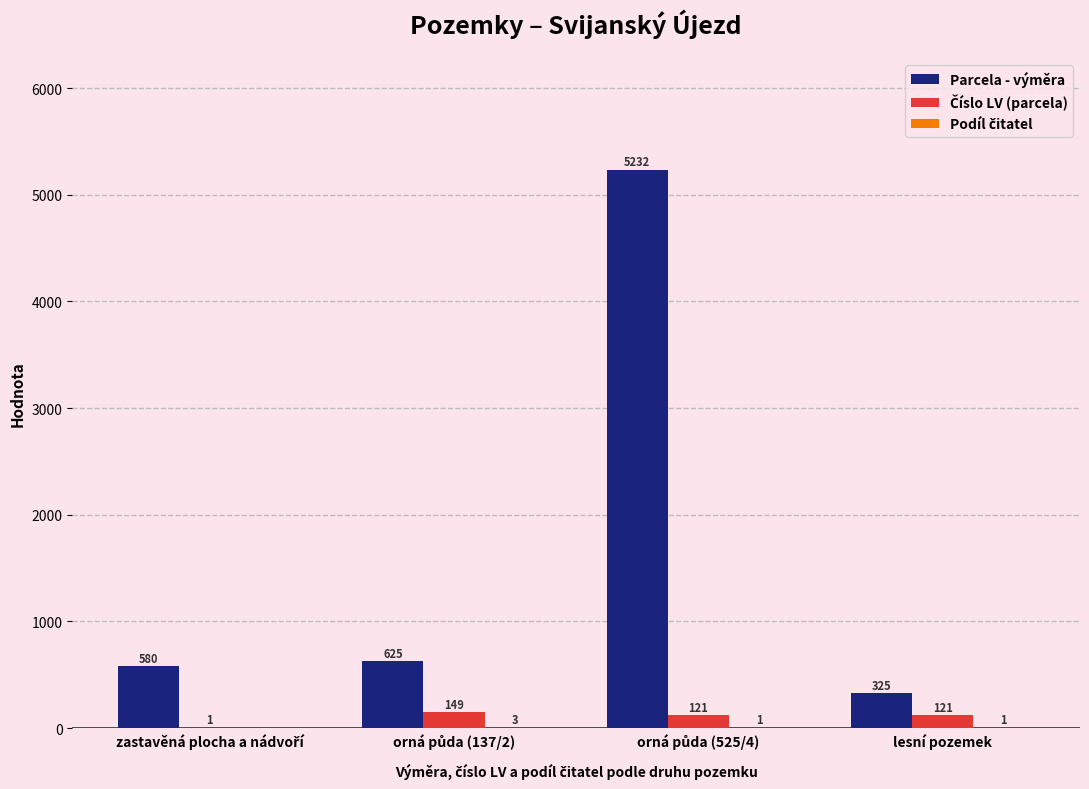

Which series has the largest total across all categories?

Parcela - výměra